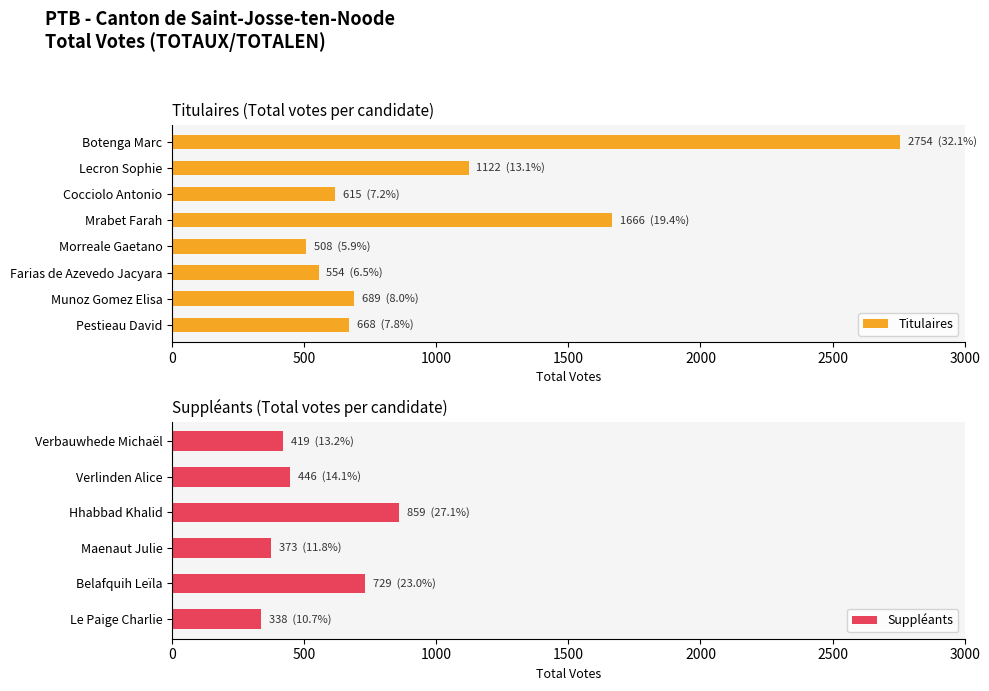

What is the sum of the values at Mrabet Farah and Lecron Sophie?

2788